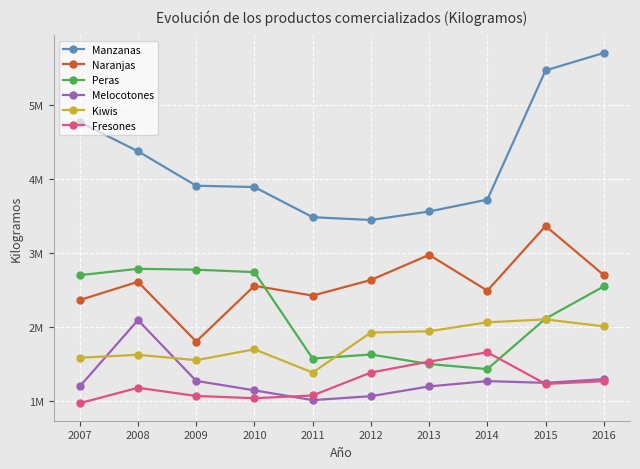

What are all the series names shown in the legend?

Manzanas, Naranjas, Peras, Melocotones, Kiwis, Fresones